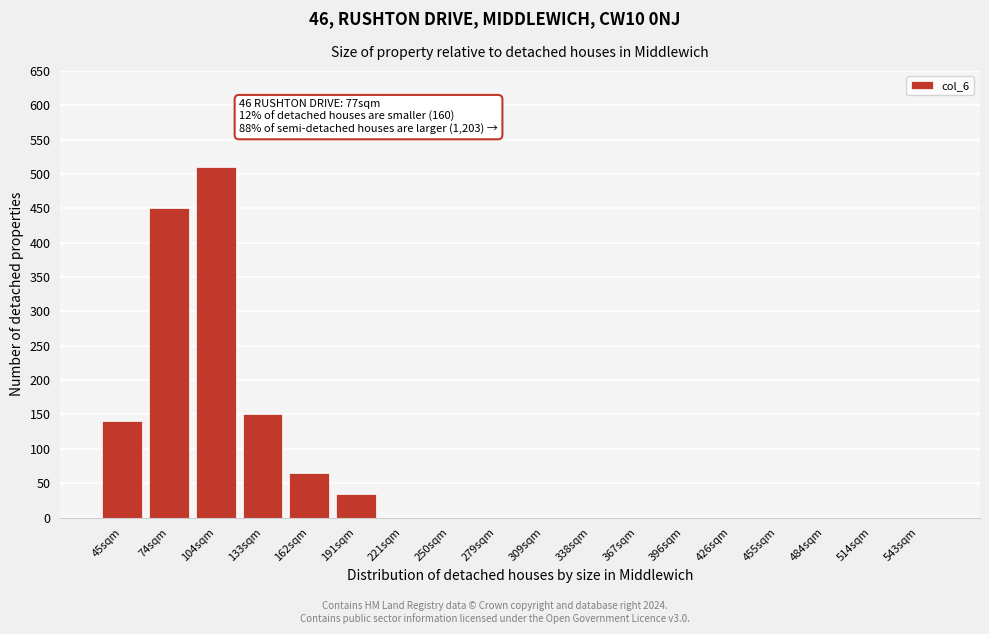

Reading left to right, what are all the values shown in this chart?

45sqm=140	74sqm=450	104sqm=510	133sqm=150	162sqm=65	191sqm=35	221sqm=0	250sqm=0	279sqm=0	309sqm=0	338sqm=0	367sqm=0	396sqm=0	426sqm=0	455sqm=0	484sqm=0	514sqm=0	543sqm=0